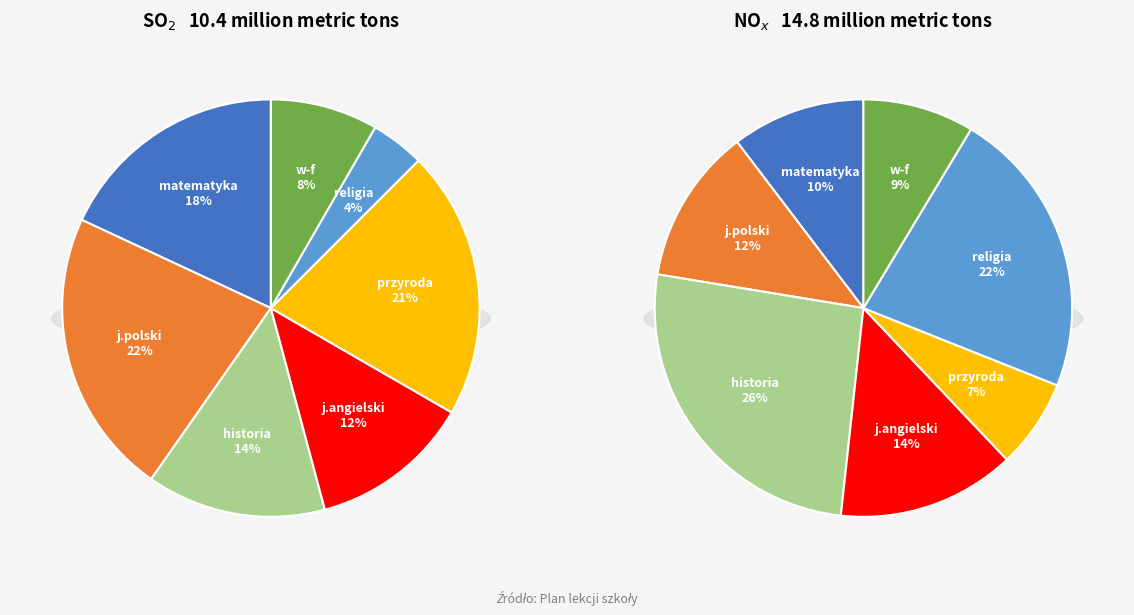

To the nearest percent, what is the combined percentage of j.angielski and historia?

26%